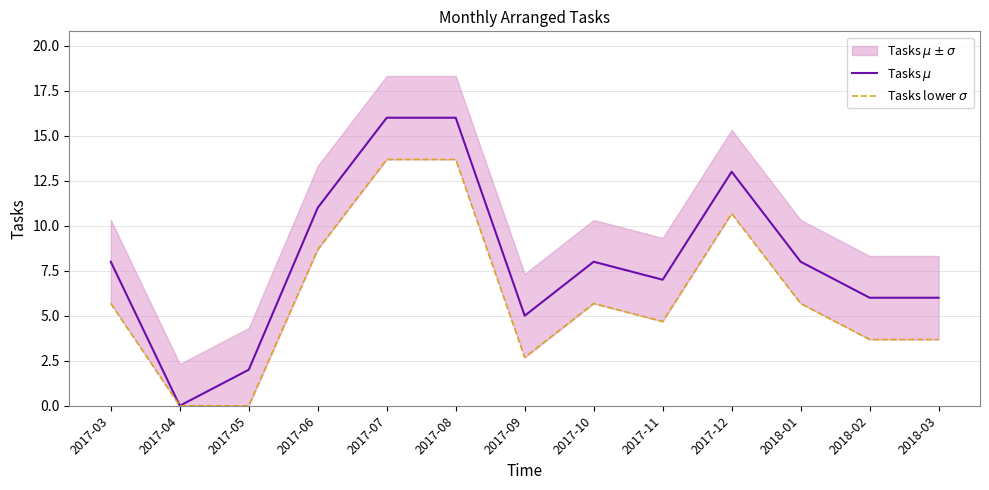

The Tasks lower $\sigma$ series shows -8.3 at 2017-04. True or false?

False